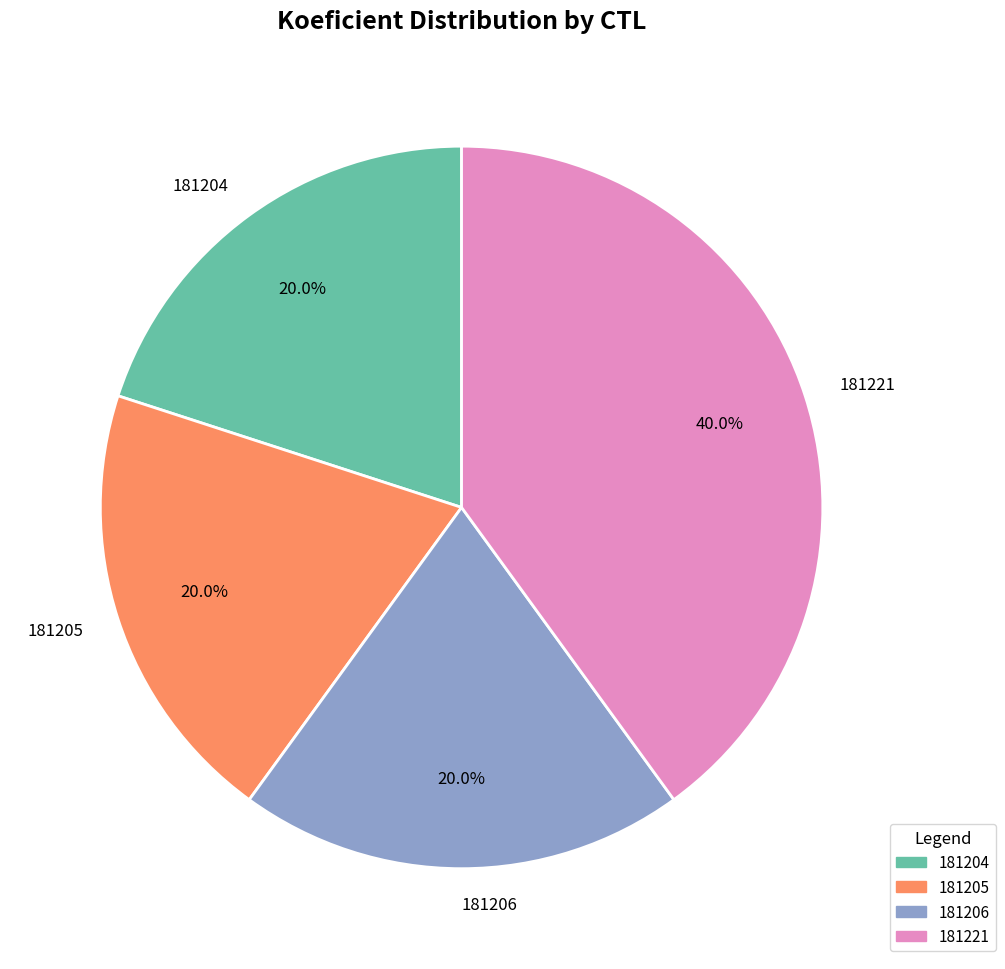

The 181206 slice represents 20% of the pie. True or false?

True